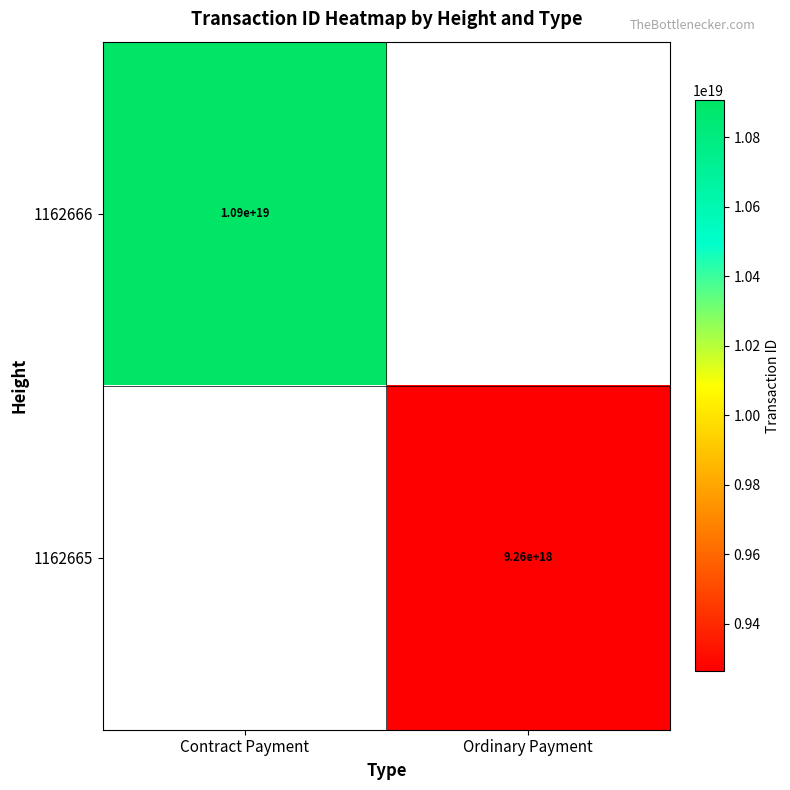

The 1162666 series shows 10900000000000000000 at Contract Payment. True or false?

True